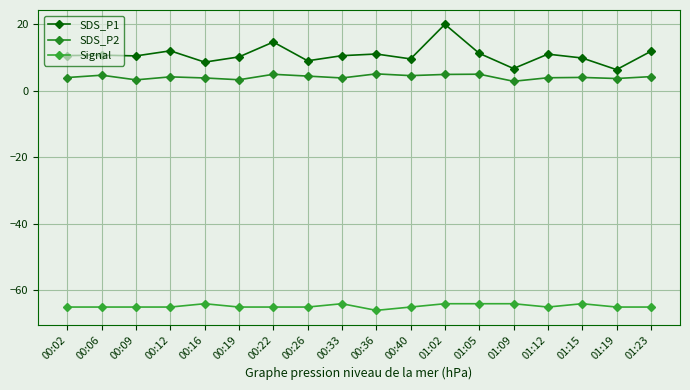

How many interior local valleys does the Signal series have?

2